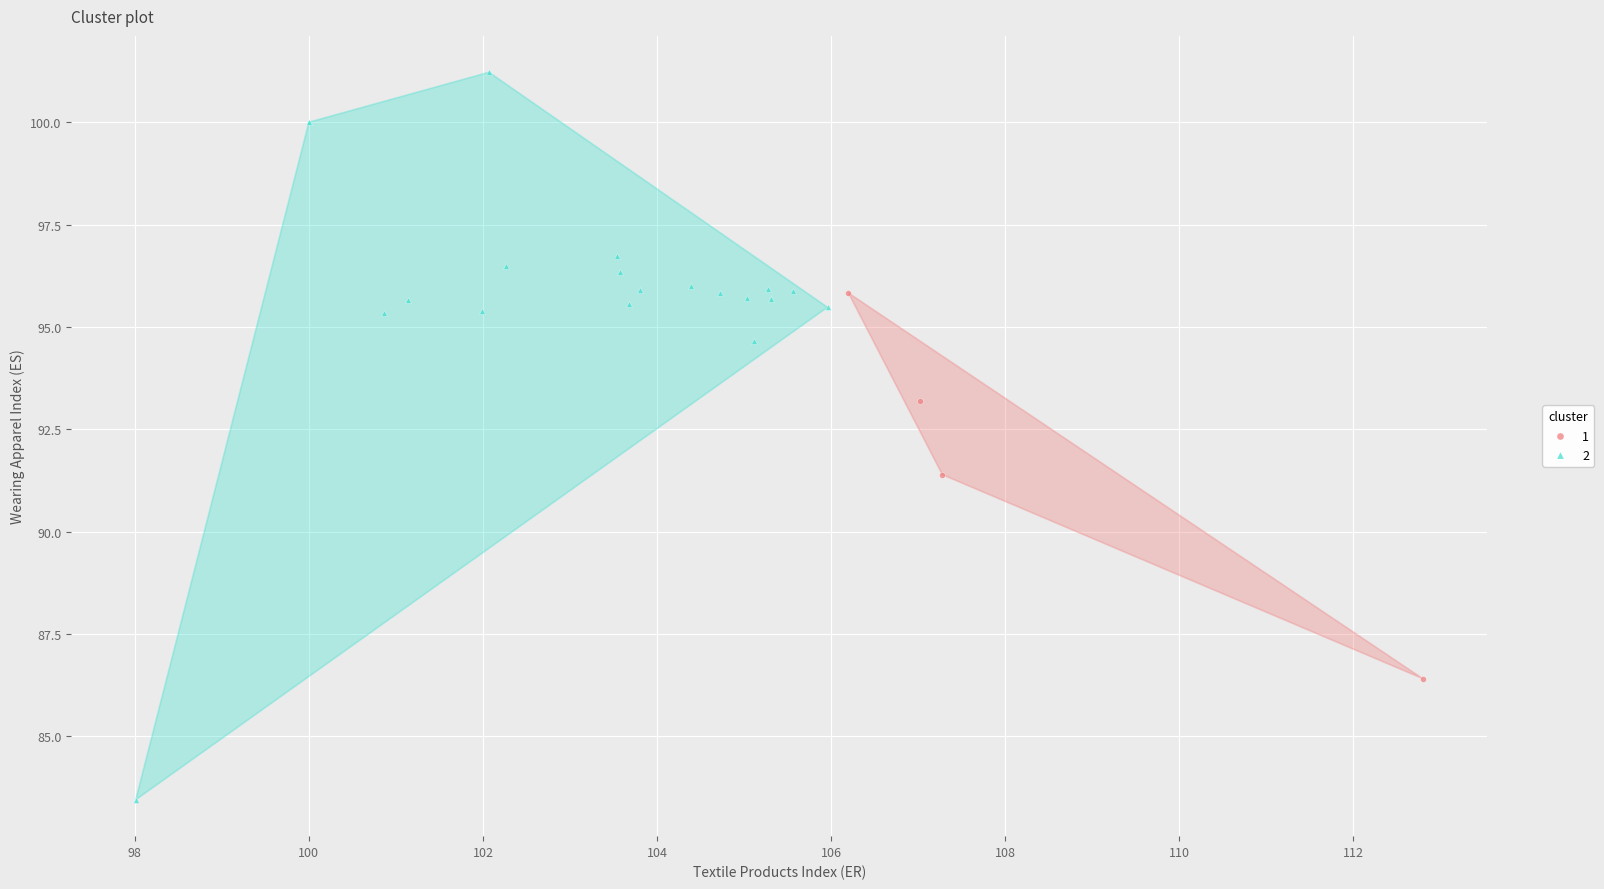

Which series contains the highest Y value?

2